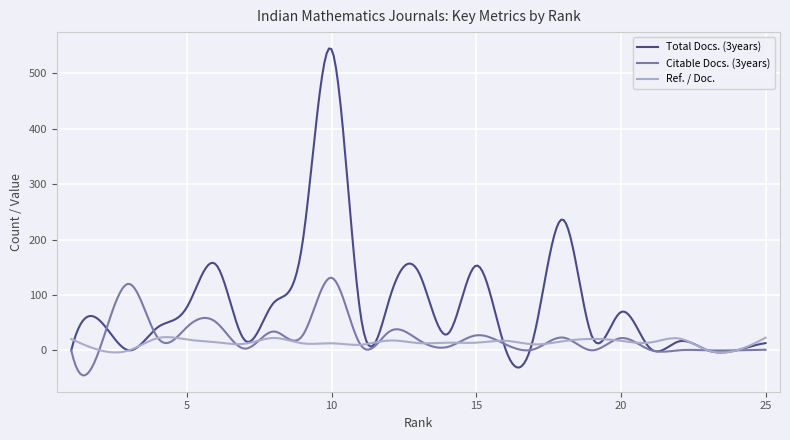

Which series has the largest total across all categories?

Total Docs. (3years)